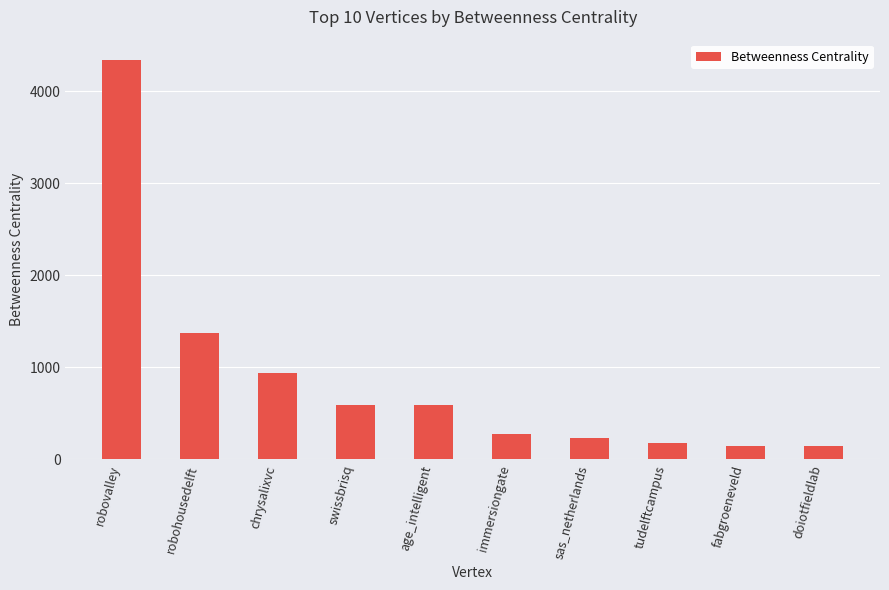

Between swissbrisq and fabgroeneveld, which is larger?

swissbrisq